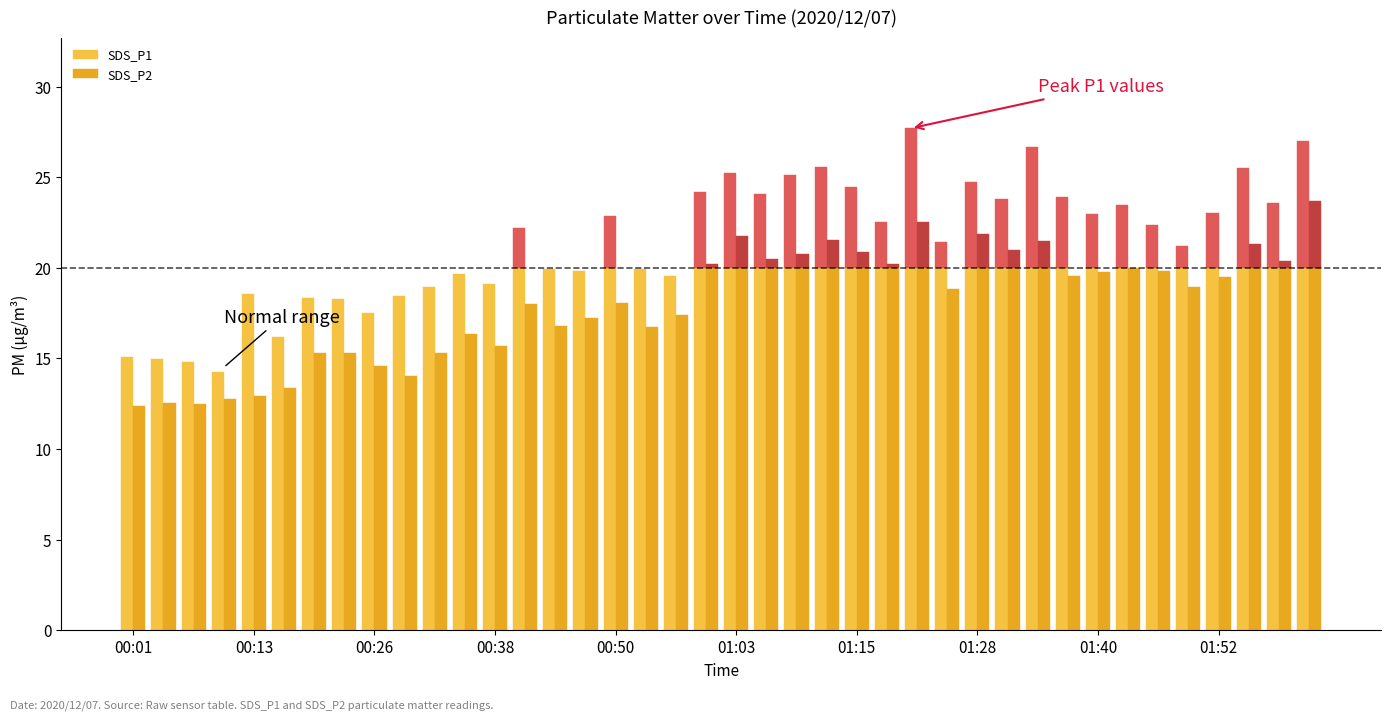

How many bars are there in total?

80